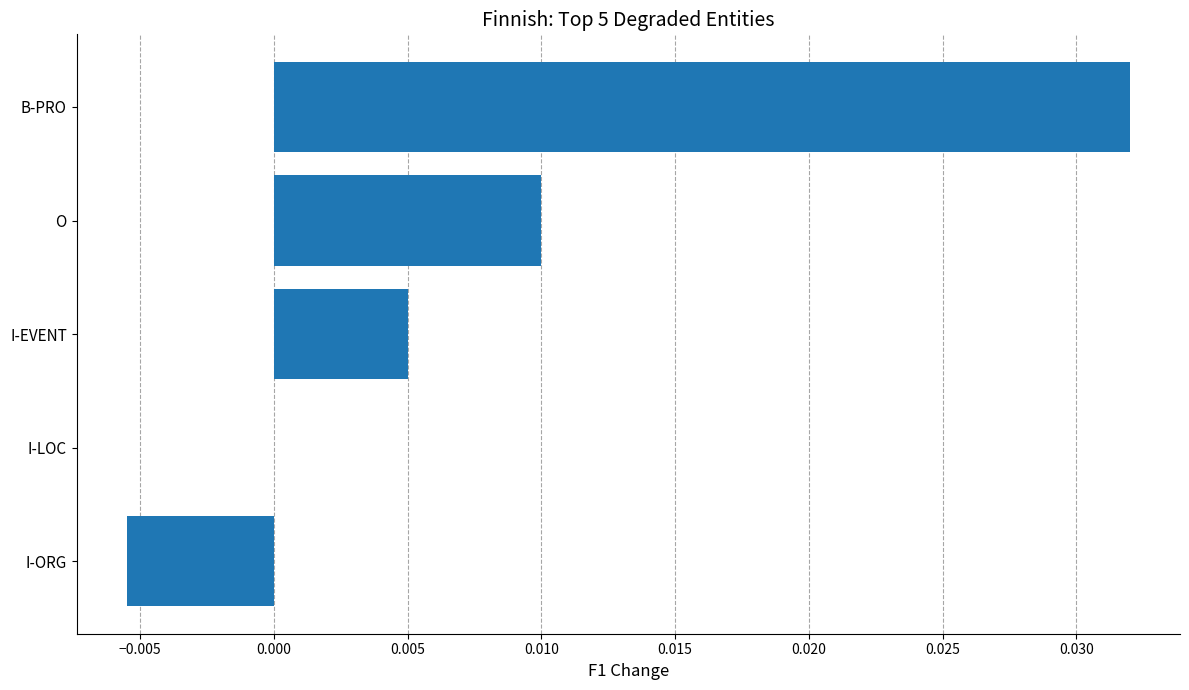

Which has a higher value, O or I-ORG?

O